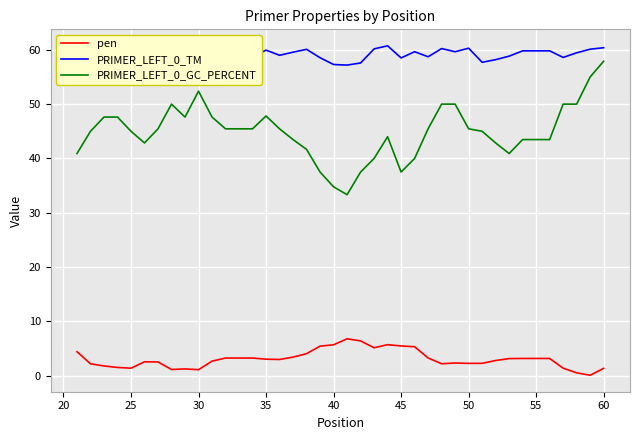

True or false: PRIMER_LEFT_0_GC_PERCENT and PRIMER_LEFT_0_TM intersect in this chart.

False